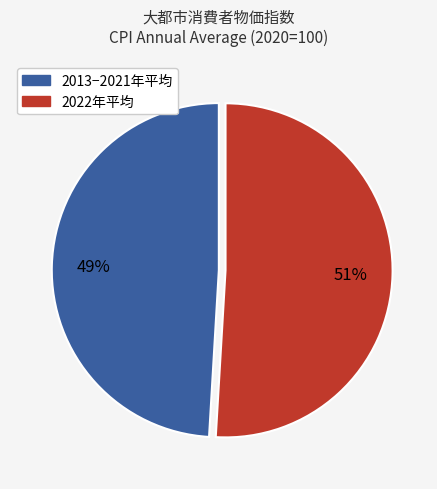

Is there any slice that represents more than half of the pie?

Yes